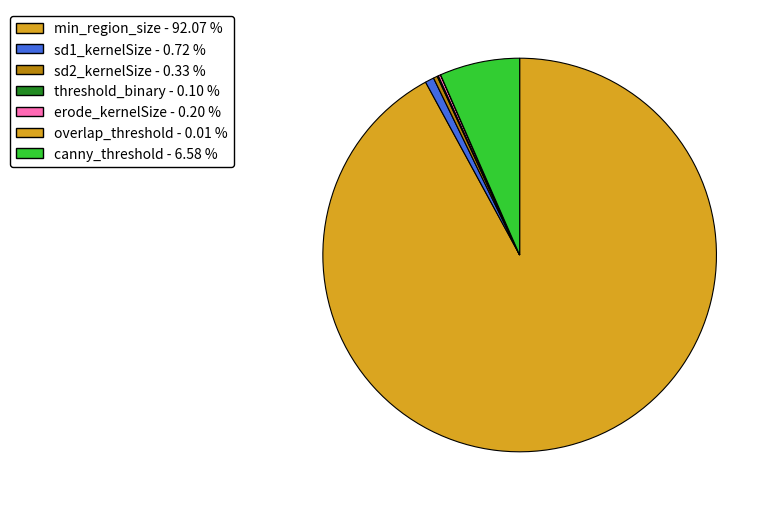

Which category accounts for the majority?

min_region_size